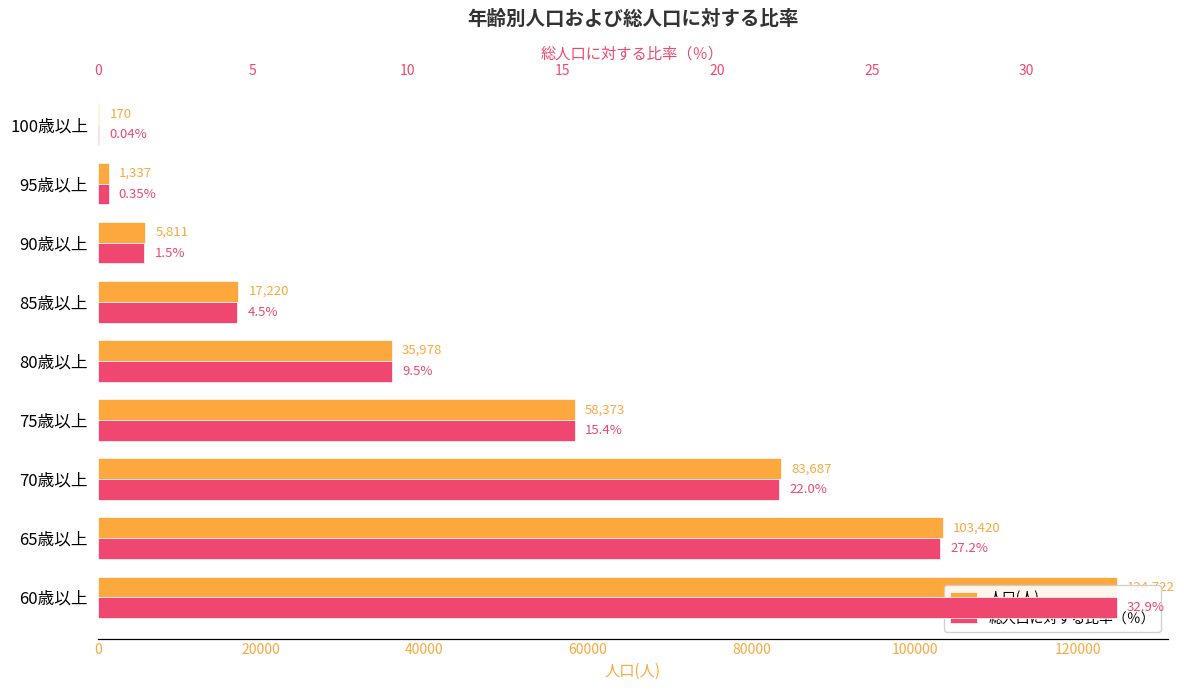

Reading left to right, extract all data points from this chart.

人口(人): 124722.0	103420.0	83687.0	58373.0	35978.0	17220.0	5811.0	1337.0	170.0
総人口に対する比率（％）: 32.9	27.2	22.0	15.4	9.5	4.5	1.5	0.3	0.0